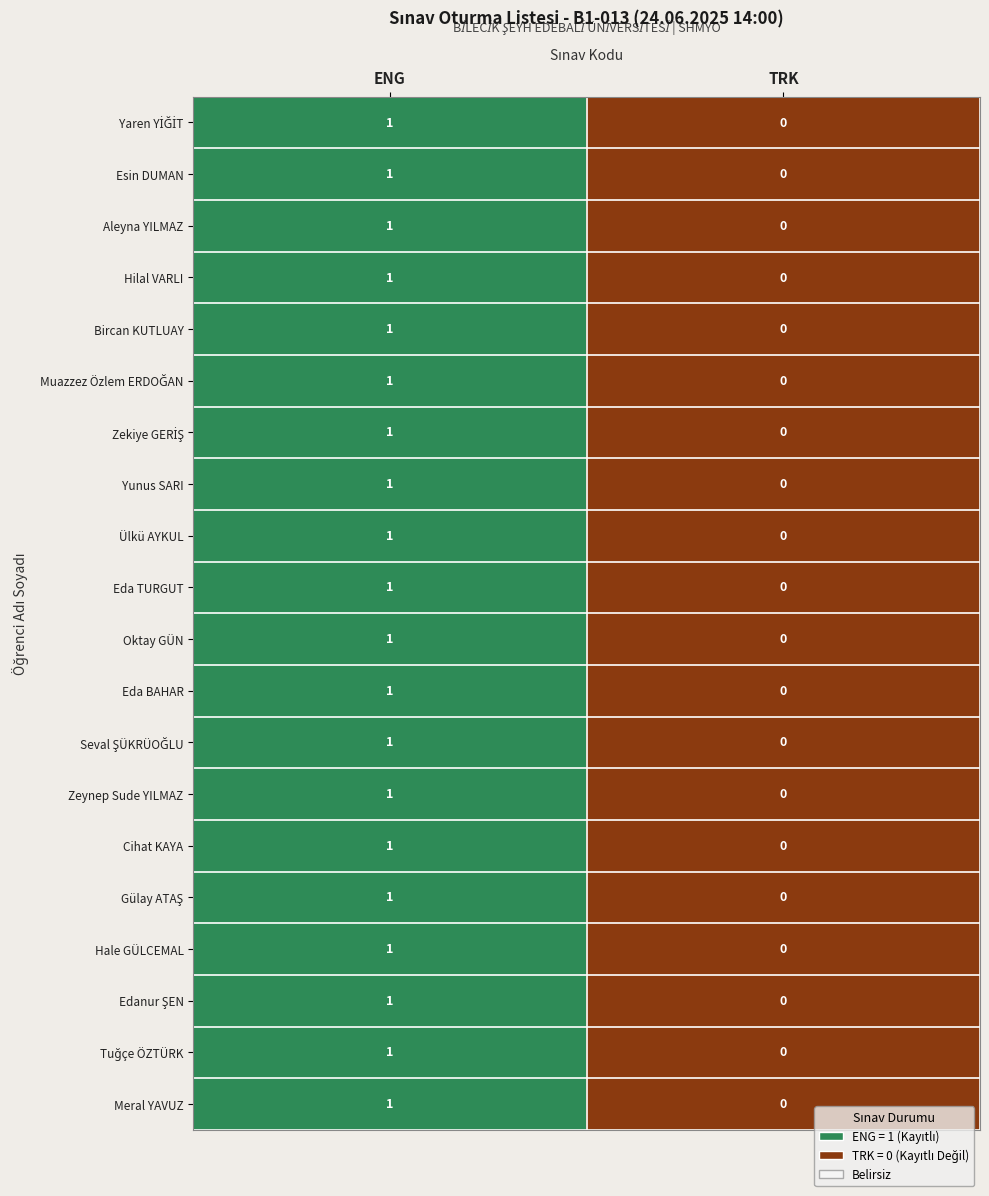

The Oktay GÜN series shows 0 at ENG. True or false?

False